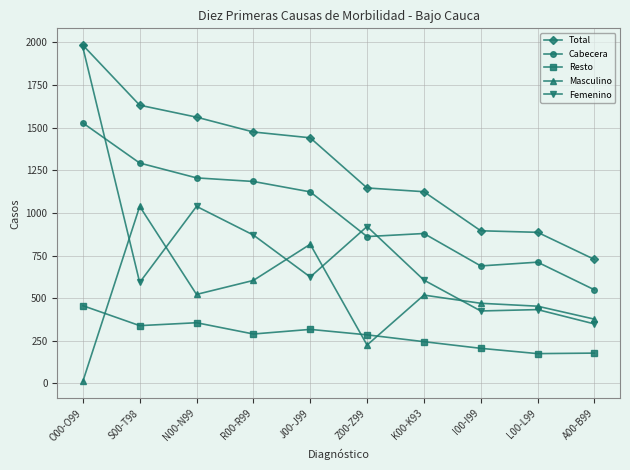

True or false: Total has more than 2 interior local peaks.

False